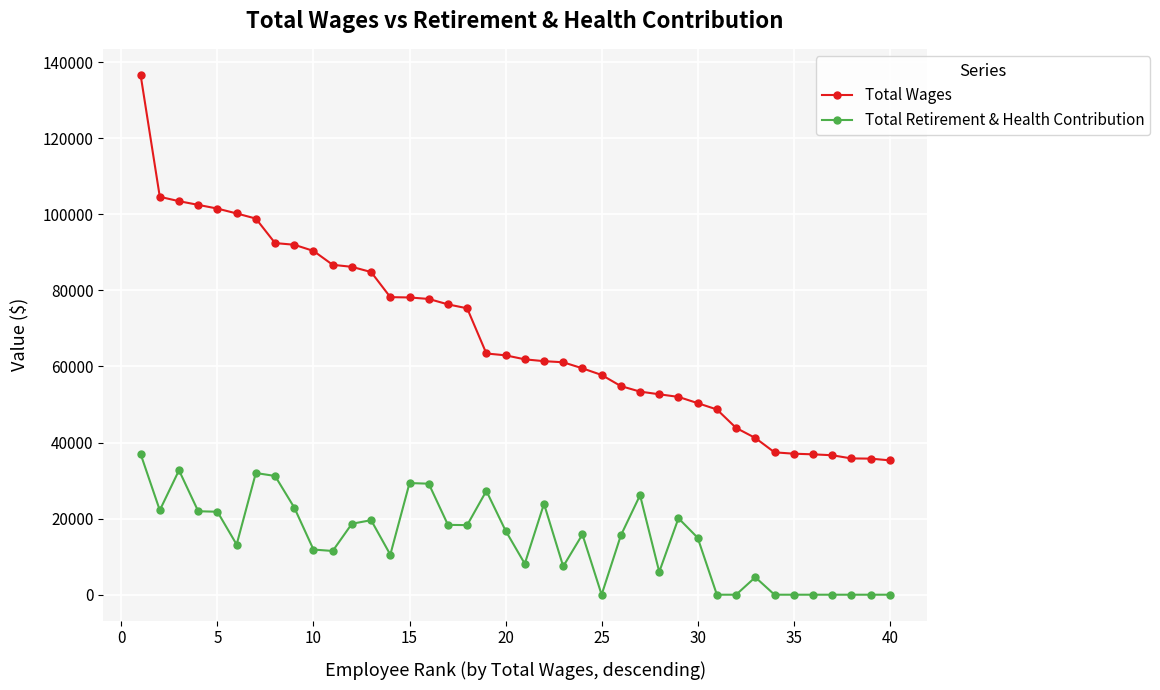

True or false: Total Wages and Total Retirement & Health Contribution cross at least once.

False